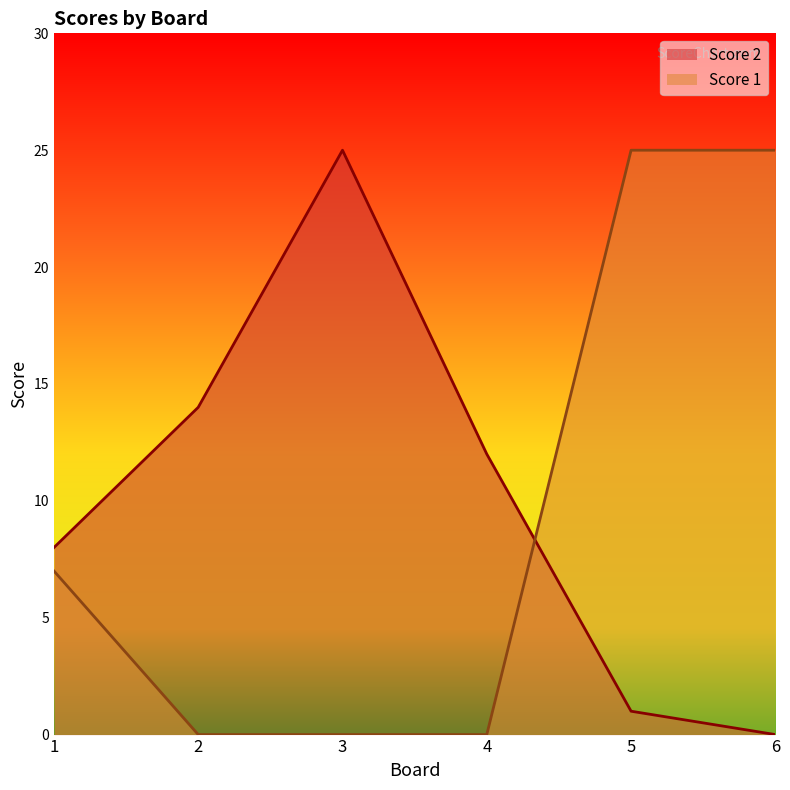

How many lines are shown in the chart?

2